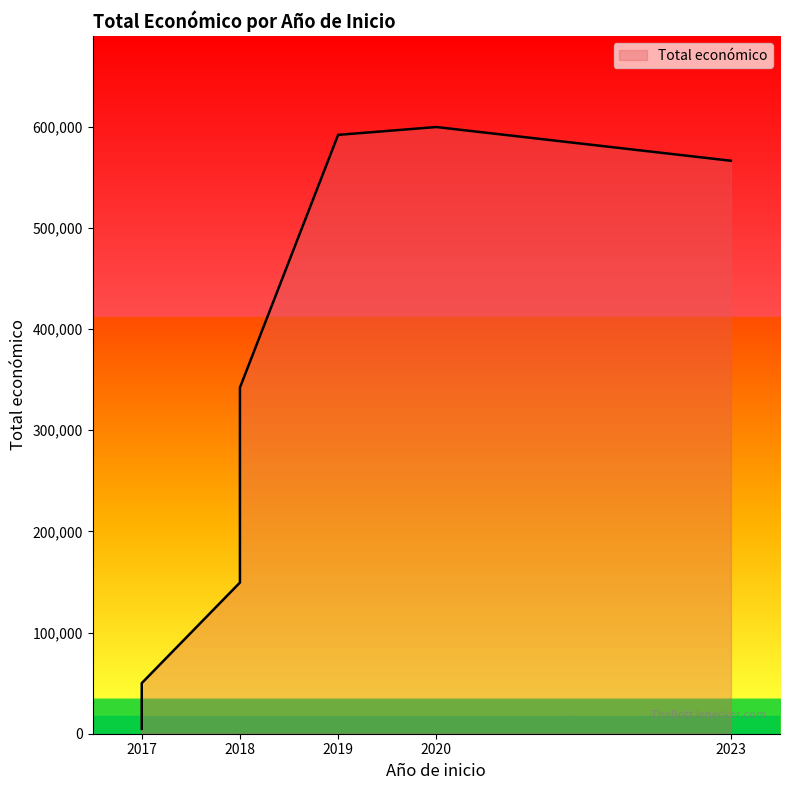

Reading left to right, extract all data points from this chart.

2018=149419	2017=50000	2020=599636	2023=566298	2018=342118	2017=4800	2019=591878